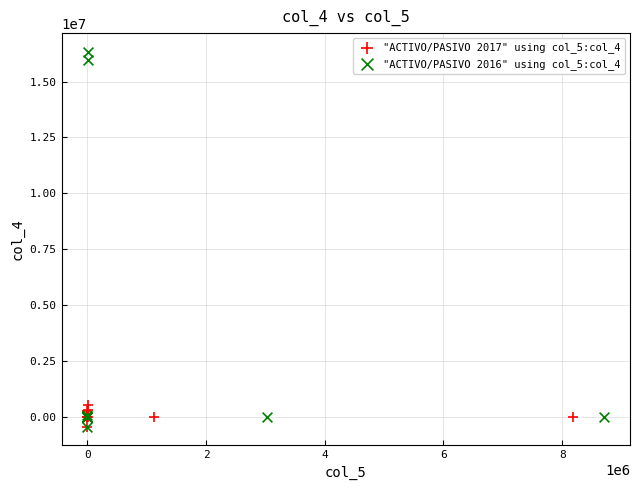

Which series has the widest spread of Y values?

"ACTIVO/PASIVO 2016" using col_5:col_4